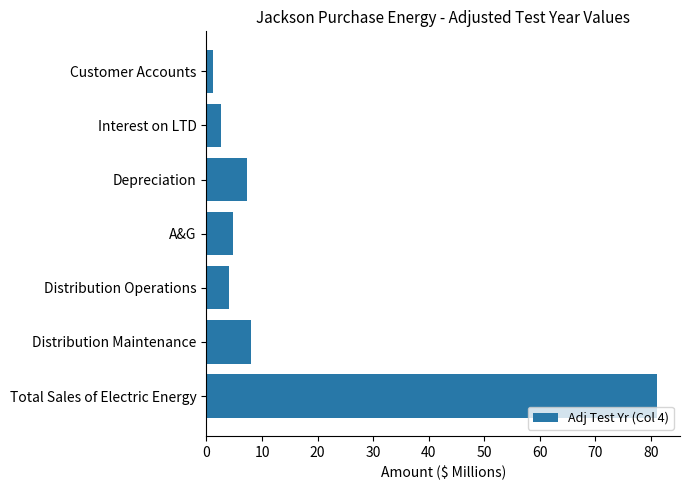

What is the difference between the maximum and minimum values?

80.1